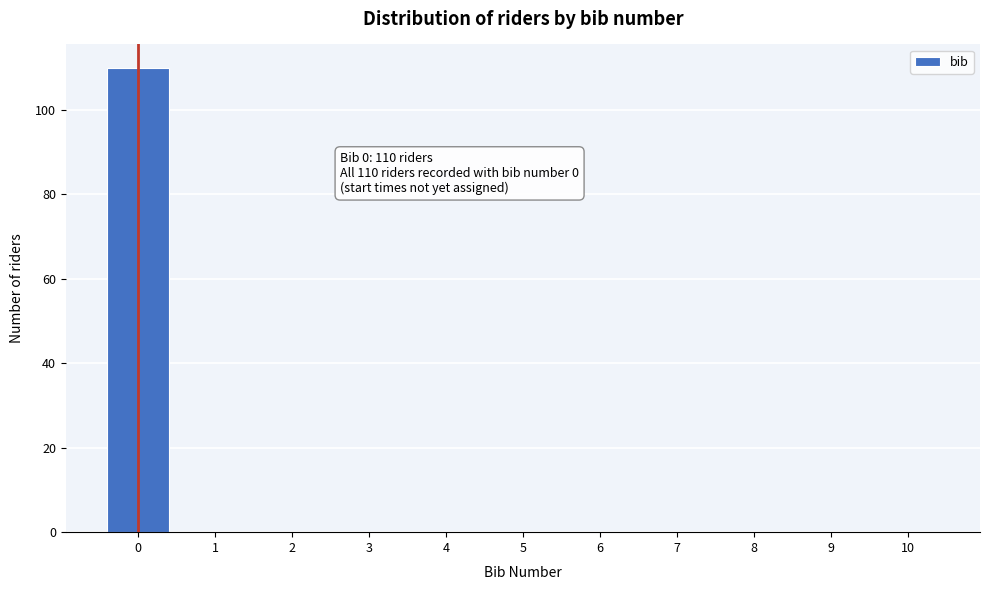

Reading left to right, list all the values displayed in this chart.

0=110	1=0	2=0	3=0	4=0	5=0	6=0	7=0	8=0	9=0	10=0